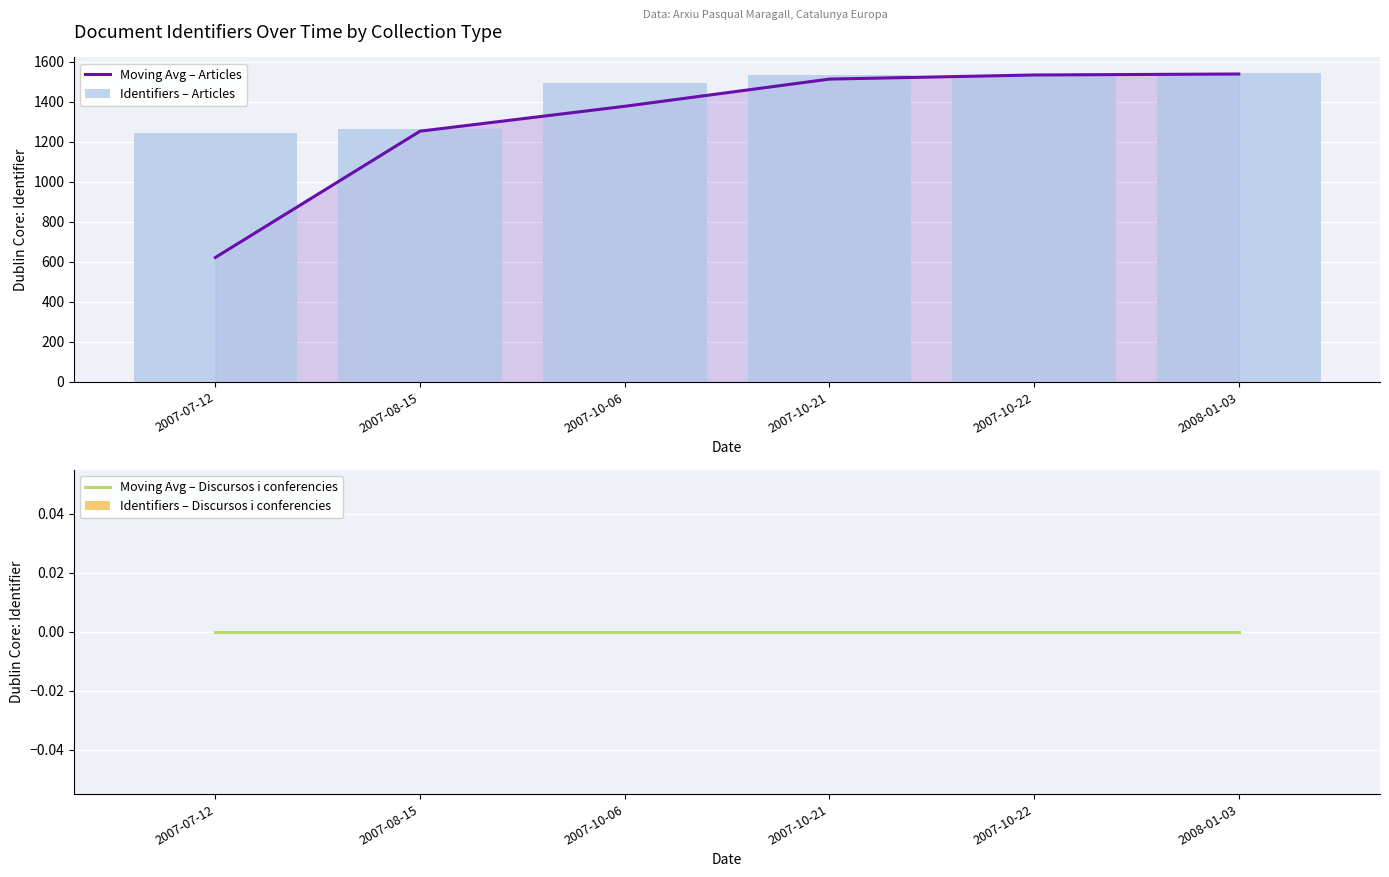

Which has a higher value, 2007-07-12 or 2007-08-15?

2007-08-15